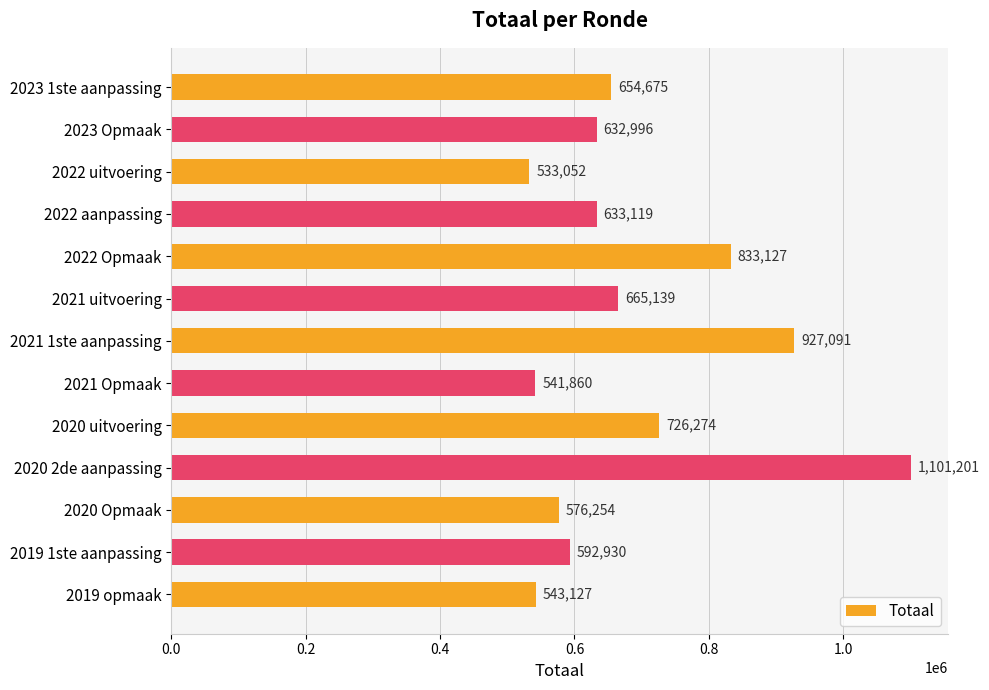

What is the label of the 3rd bar from the top?

2022 uitvoering